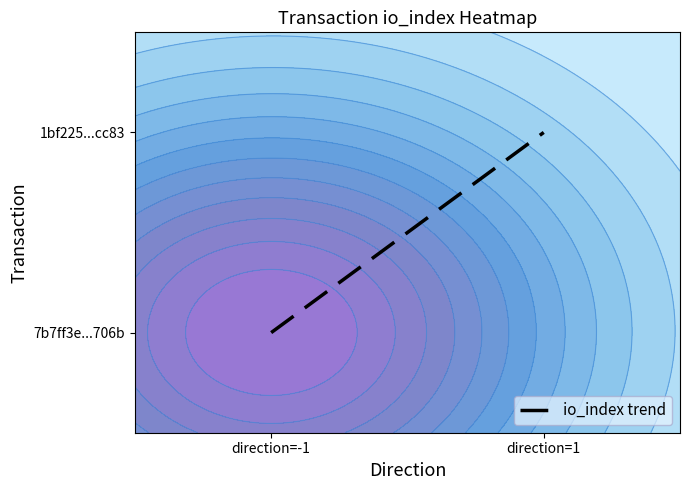

At which category does the chart reach its peak across all series?

direction=1